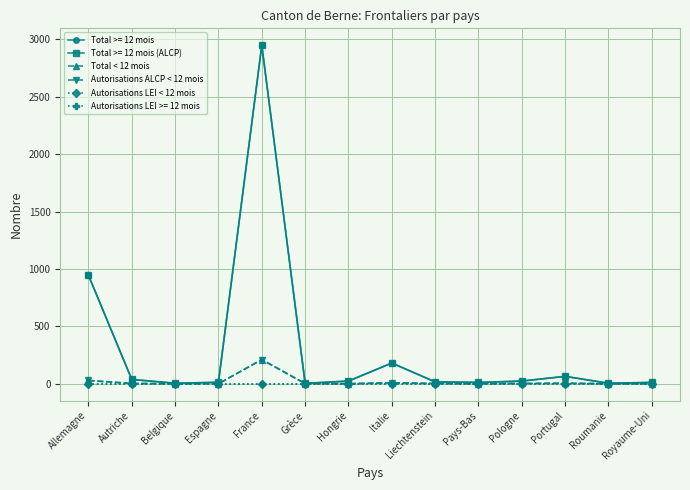

True or false: Autorisations ALCP < 12 mois and Total < 12 mois intersect in this chart.

False